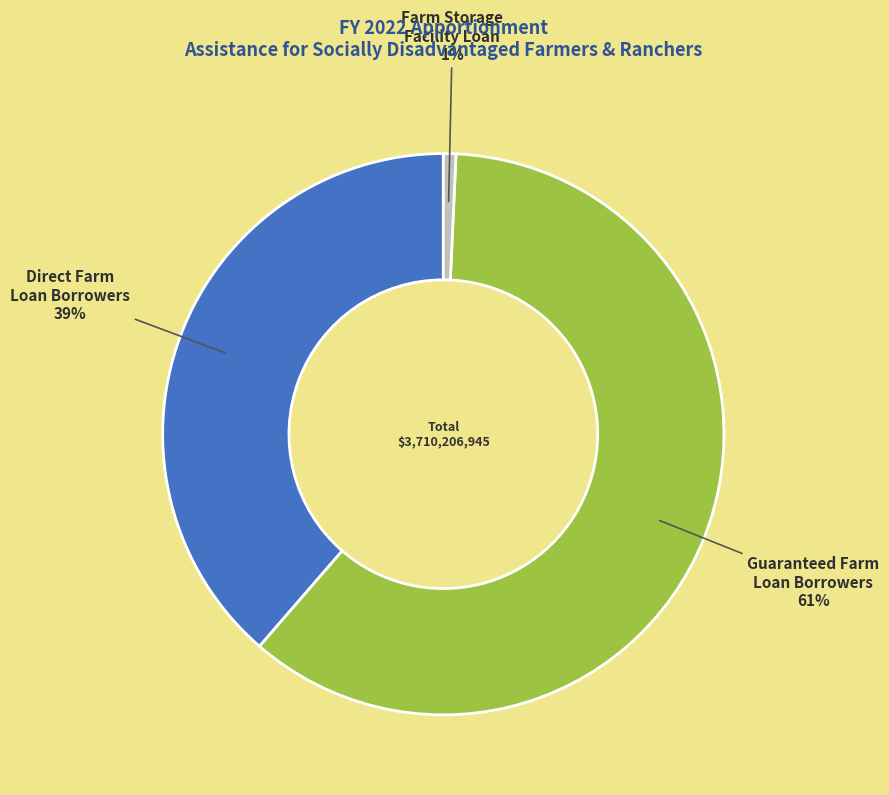

Is there any slice that represents more than half of the pie?

Yes